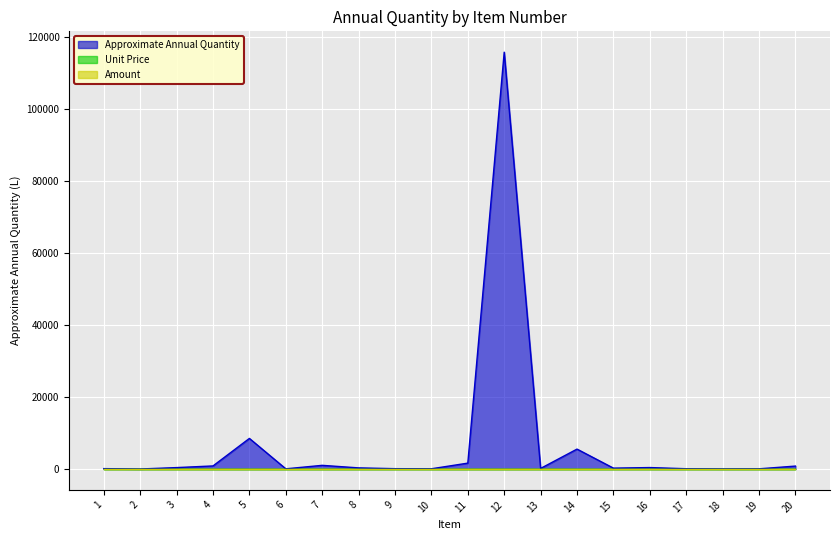

Rank the series by their maximum value, from highest to lowest.

Approximate Annual Quantity, Unit Price, Amount